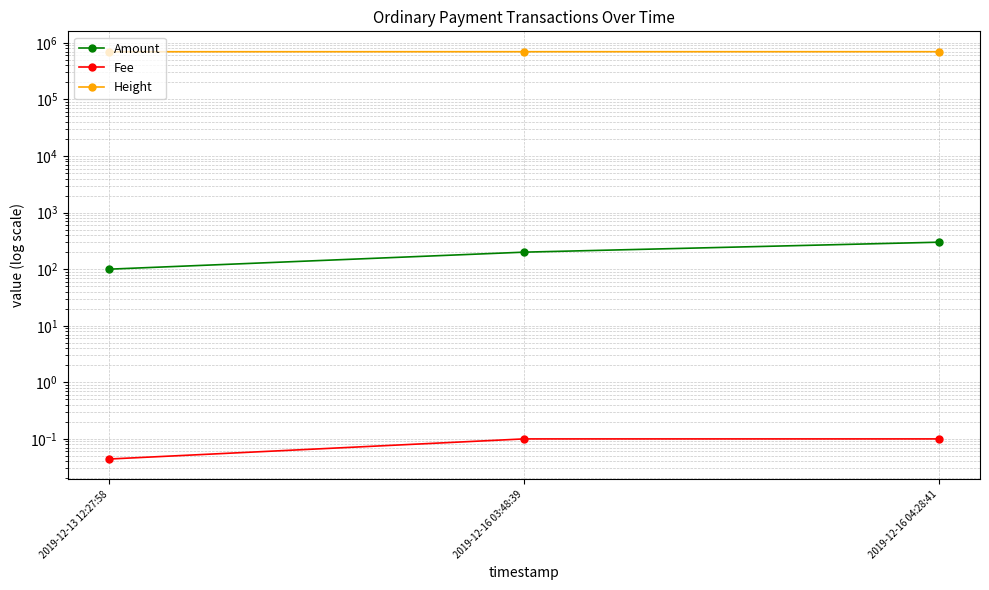

What value does the Fee series have at 2019-12-16 04:28:41?

0.1